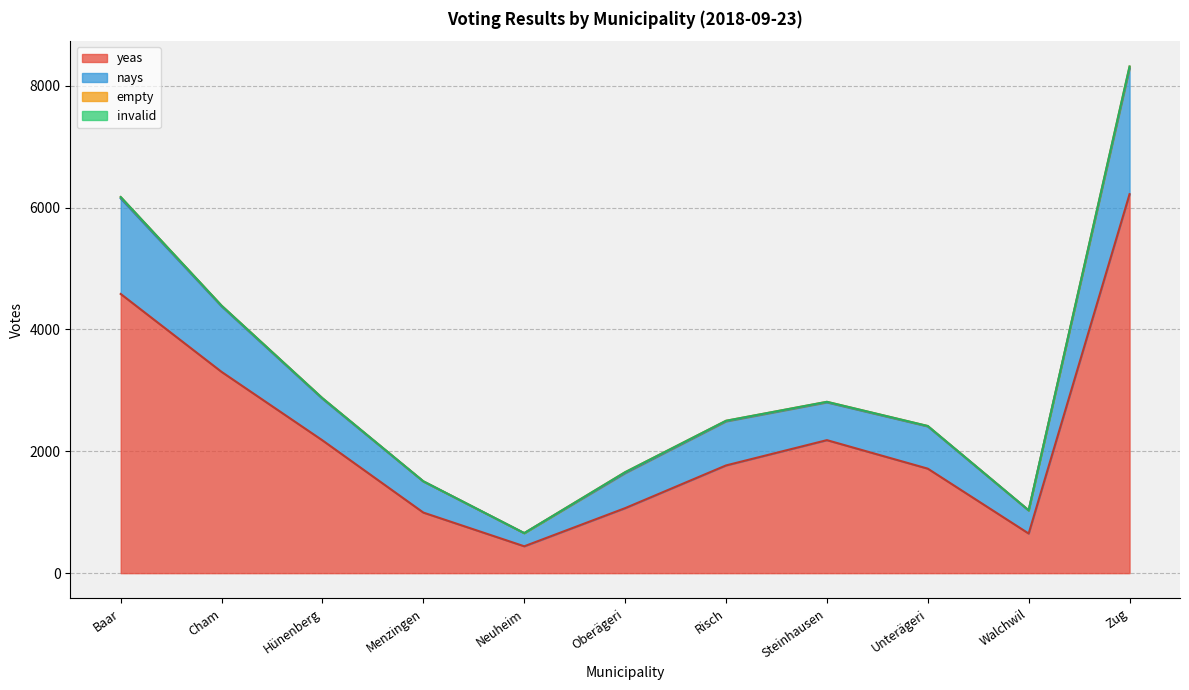

Where does the yeas series first go above 1768?

Baar